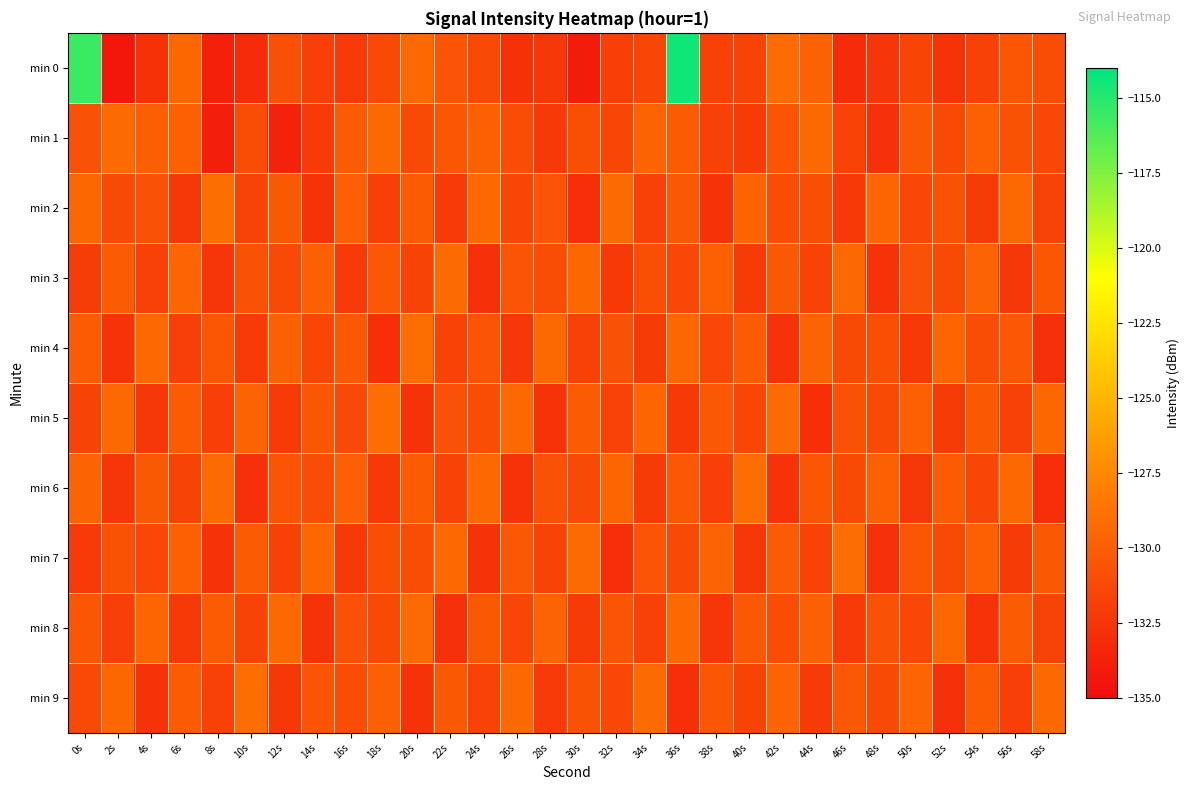

Reading left to right, list all the values displayed in this chart.

min 0: 0s=-115.6	2s=-134.4	4s=-132.7	6s=-129.4	8s=-133.7	10s=-133.1	12s=-130.8	14s=-131.9	16s=-132.2	18s=-131.3	20s=-129.3	22s=-130.6	24s=-131.3	26s=-132.8	28s=-132.4	30s=-134.0	32s=-131.8	34s=-131.5	36s=-114.4	38s=-131.8	40s=-131.7	42s=-129.1	44s=-129.7	46s=-133.2	48s=-132.5	50s=-131.5	52s=-132.6	54s=-131.8	56s=-130.5	58s=-131.1
min 1: 0s=-130.8	2s=-129.2	4s=-129.9	6s=-129.8	8s=-133.8	10s=-131.0	12s=-133.6	14s=-132.2	16s=-130.2	18s=-129.4	20s=-131.2	22s=-130.5	24s=-129.8	26s=-131.1	28s=-132.3	30s=-130.9	32s=-131.5	34s=-129.7	36s=-130.2	38s=-131.8	40s=-132.1	42s=-130.6	44s=-129.3	46s=-131.7	48s=-132.8	50s=-130.4	52s=-131.2	54s=-129.9	56s=-130.7	58s=-131.4
min 2: 0s=-129.5	2s=-131.3	4s=-130.8	6s=-132.4	8s=-129.1	10s=-131.6	12s=-130.3	14s=-132.7	16s=-129.8	18s=-131.9	20s=-130.1	22s=-132.2	24s=-129.4	26s=-131.5	28s=-130.6	30s=-132.9	32s=-129.2	34s=-131.8	36s=-130.4	38s=-132.6	40s=-129.7	42s=-131.1	44s=-130.9	46s=-132.3	48s=-129.6	50s=-131.4	52s=-130.7	54s=-132.1	56s=-129.3	58s=-131.7
min 3: 0s=-132.0	2s=-130.2	4s=-131.8	6s=-129.6	8s=-132.5	10s=-130.7	12s=-131.3	14s=-129.9	16s=-132.2	18s=-130.4	20s=-131.6	22s=-129.2	24s=-132.8	26s=-130.6	28s=-131.1	30s=-129.5	32s=-132.3	34s=-130.9	36s=-131.4	38s=-129.8	40s=-132.1	42s=-130.3	44s=-131.7	46s=-129.3	48s=-132.6	50s=-130.8	52s=-131.2	54s=-129.7	56s=-132.4	58s=-130.5
min 4: 0s=-130.1	2s=-132.7	4s=-129.4	6s=-131.9	8s=-130.5	10s=-132.2	12s=-129.8	14s=-131.5	16s=-130.3	18s=-132.9	20s=-129.1	22s=-131.7	24s=-130.6	26s=-132.4	28s=-129.3	30s=-131.8	32s=-130.8	34s=-132.1	36s=-129.5	38s=-131.4	40s=-130.2	42s=-132.6	44s=-129.7	46s=-131.2	48s=-130.9	50s=-132.3	52s=-129.6	54s=-131.1	56s=-130.4	58s=-132.8
min 5: 0s=-131.6	2s=-129.3	4s=-132.4	6s=-130.1	8s=-131.9	10s=-129.7	12s=-132.2	14s=-130.5	16s=-131.3	18s=-129.1	20s=-132.6	22s=-130.8	24s=-131.1	26s=-129.4	28s=-132.7	30s=-130.2	32s=-131.7	34s=-129.6	36s=-132.3	38s=-130.4	40s=-131.5	42s=-129.2	44s=-132.9	46s=-130.7	48s=-131.2	50s=-129.8	52s=-132.1	54s=-130.3	56s=-131.8	58s=-129.5
min 6: 0s=-129.7	2s=-132.5	4s=-130.3	6s=-131.6	8s=-129.2	10s=-132.8	12s=-130.6	14s=-131.1	16s=-129.9	18s=-132.3	20s=-130.1	22s=-131.7	24s=-129.4	26s=-132.6	28s=-130.8	30s=-131.3	32s=-129.6	34s=-132.1	36s=-130.4	38s=-131.9	40s=-129.1	42s=-132.7	44s=-130.5	46s=-131.2	48s=-129.8	50s=-132.4	52s=-130.2	54s=-131.5	56s=-129.3	58s=-132.9
min 7: 0s=-132.2	2s=-130.7	4s=-131.4	6s=-129.8	8s=-132.6	10s=-130.1	12s=-131.8	14s=-129.5	16s=-132.3	18s=-130.9	20s=-131.1	22s=-129.3	24s=-132.7	26s=-130.4	28s=-131.6	30s=-129.2	32s=-132.9	34s=-130.6	36s=-131.3	38s=-129.7	40s=-132.4	42s=-130.2	44s=-131.7	46s=-129.1	48s=-132.8	50s=-130.5	52s=-131.2	54s=-129.9	56s=-132.1	58s=-130.3
min 8: 0s=-130.5	2s=-131.9	4s=-129.6	6s=-132.3	8s=-130.1	10s=-131.7	12s=-129.4	14s=-132.6	16s=-130.8	18s=-131.2	20s=-129.2	22s=-132.8	24s=-130.3	26s=-131.5	28s=-129.7	30s=-132.1	32s=-130.6	34s=-131.8	36s=-129.3	38s=-132.5	40s=-130.4	42s=-131.1	44s=-129.9	46s=-132.2	48s=-130.7	50s=-131.4	52s=-129.5	54s=-132.7	56s=-130.2	58s=-131.6
min 9: 0s=-131.3	2s=-129.5	4s=-132.7	6s=-130.2	8s=-131.8	10s=-129.1	12s=-132.4	14s=-130.6	16s=-131.1	18s=-129.8	20s=-132.6	22s=-130.3	24s=-131.7	26s=-129.4	28s=-132.2	30s=-130.7	32s=-131.4	34s=-129.2	36s=-132.9	38s=-130.5	40s=-131.6	42s=-129.7	44s=-132.1	46s=-130.4	48s=-131.2	50s=-129.6	52s=-132.8	54s=-130.1	56s=-131.9	58s=-129.3